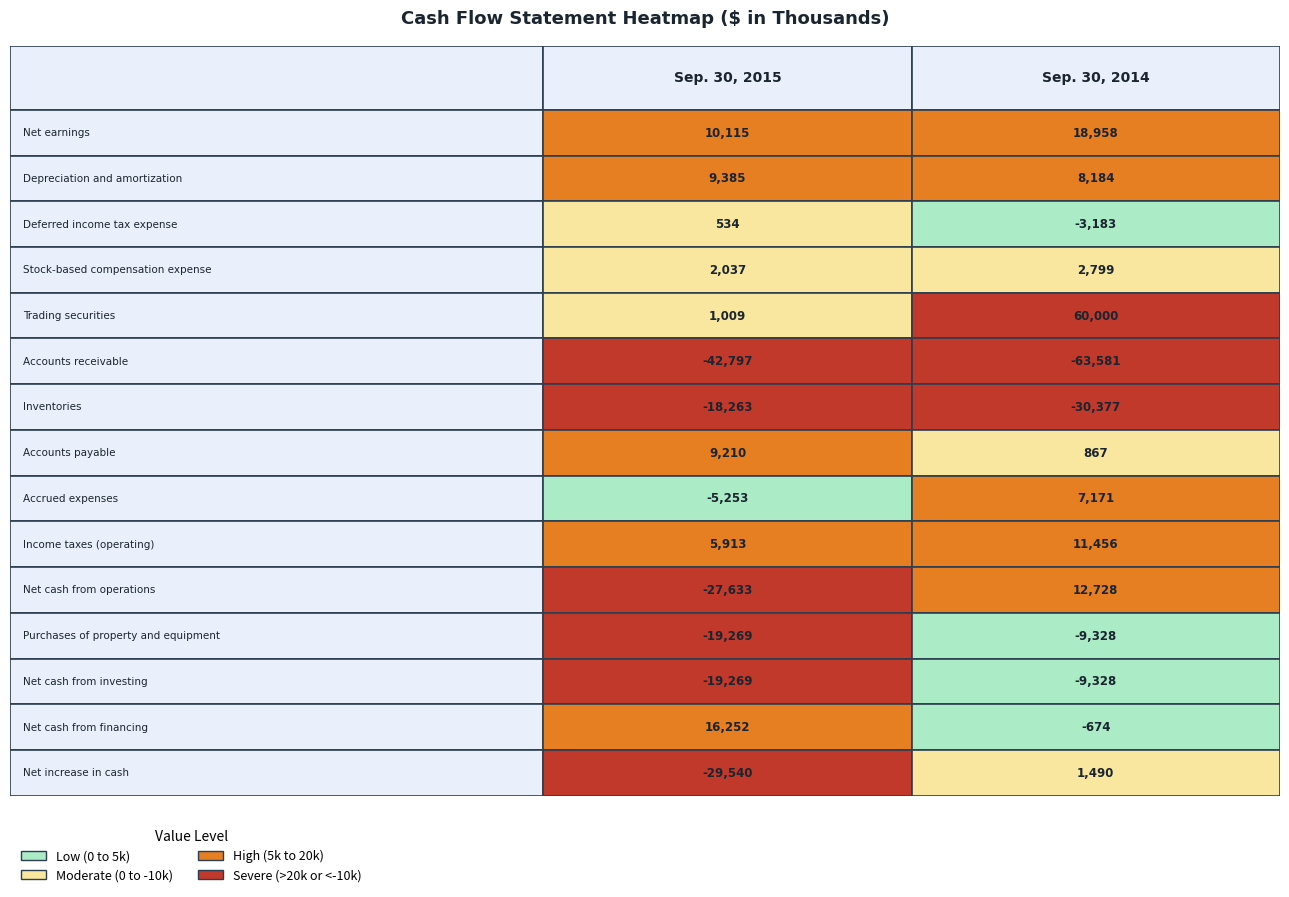

At how many categories does at least one series exceed -25593?

2